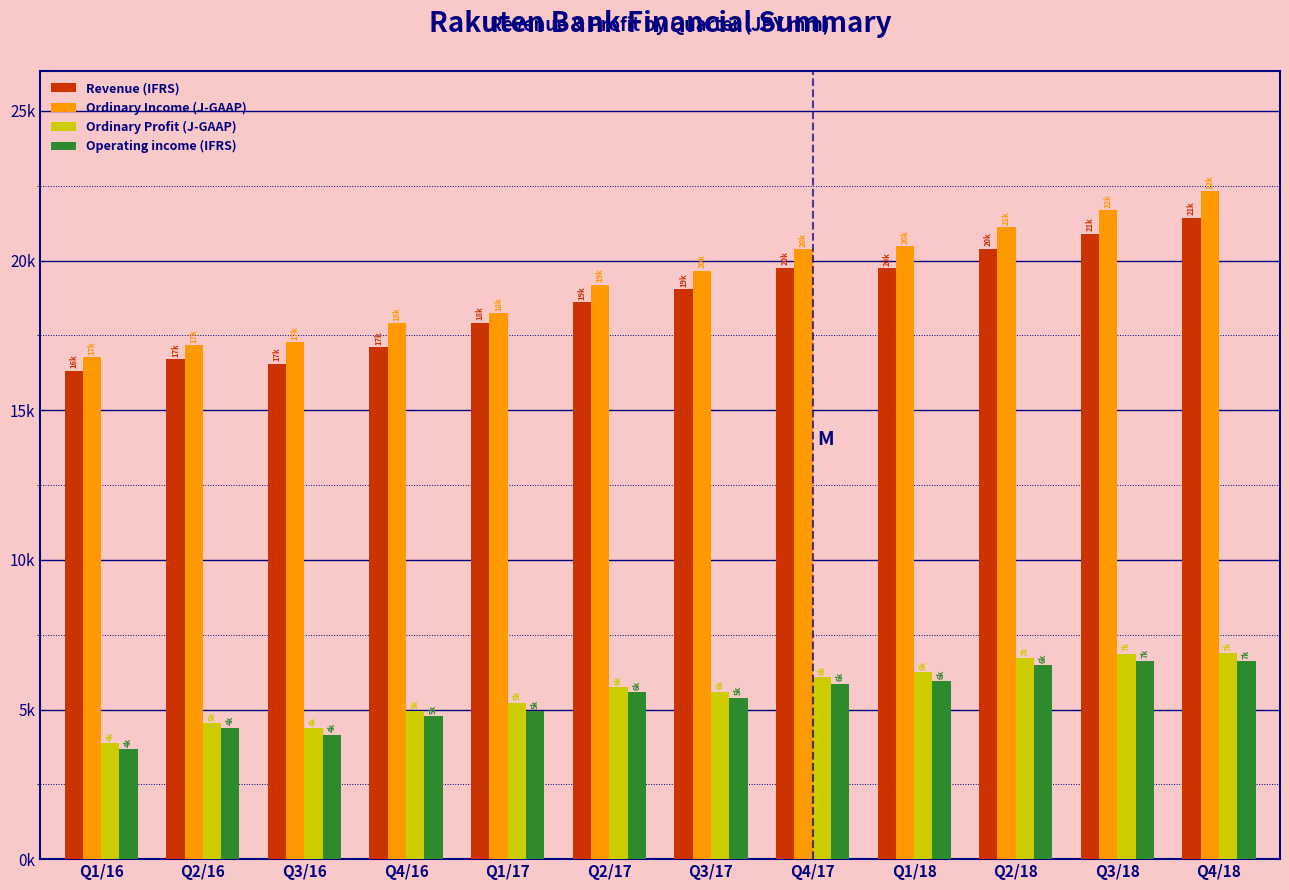

What are all the series names shown in the legend?

Revenue (IFRS), Ordinary Income (J-GAAP), Ordinary Profit (J-GAAP), Operating income (IFRS)